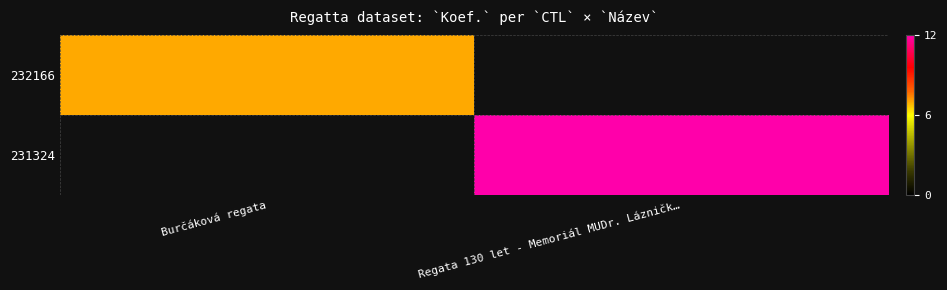

How many distinct data groups are displayed?

2